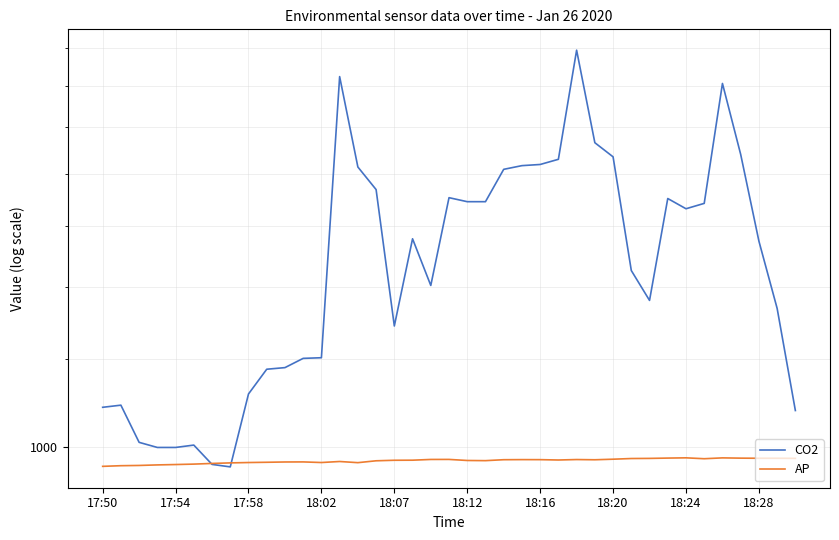

Which category has the lowest value in the AP series?

17:50